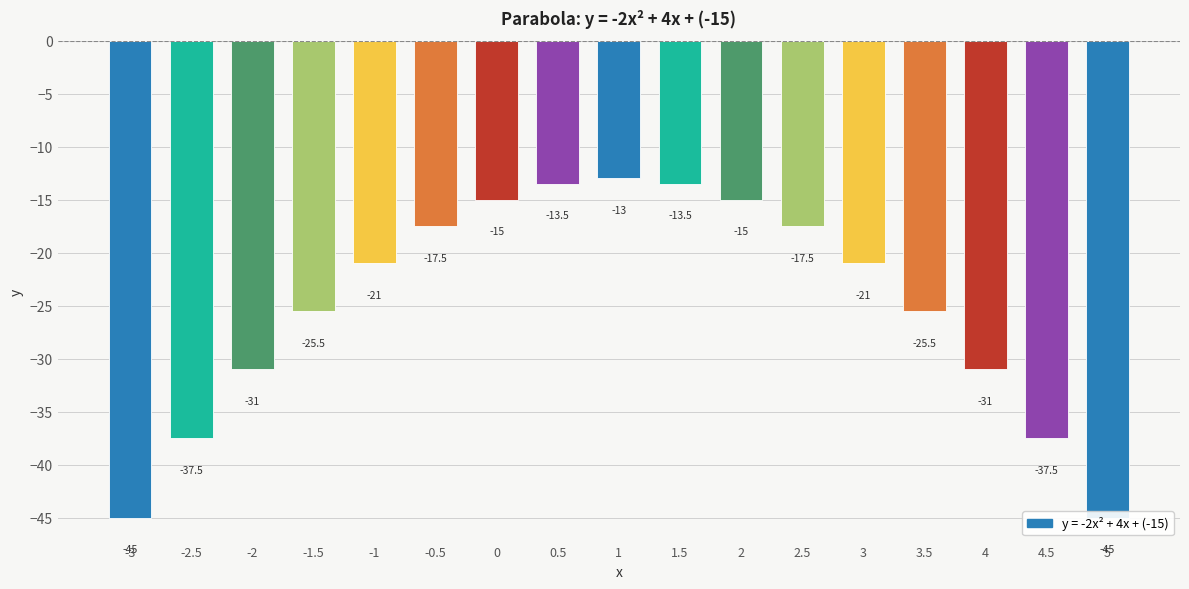

What is the value of the 7th bar from the left?

-15.0